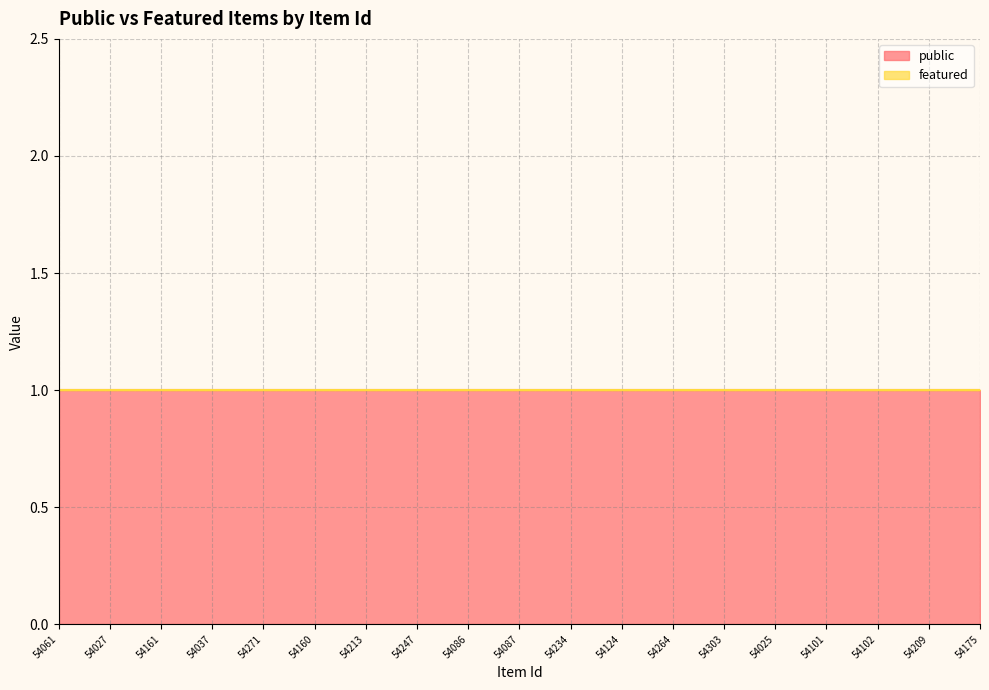

True or false: featured and public intersect in this chart.

False